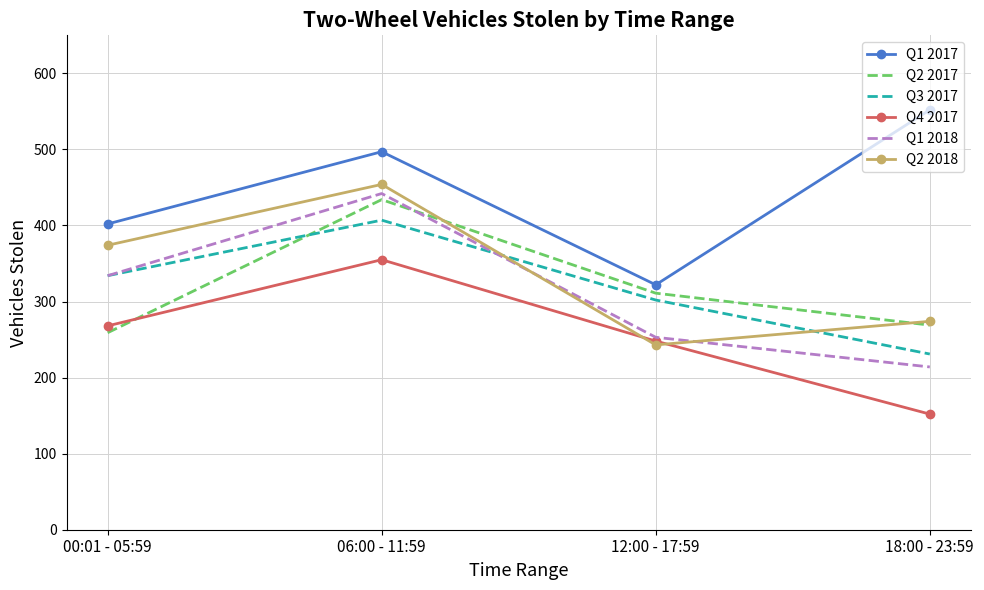

What is the sum of all Q1 2018 values?

1243